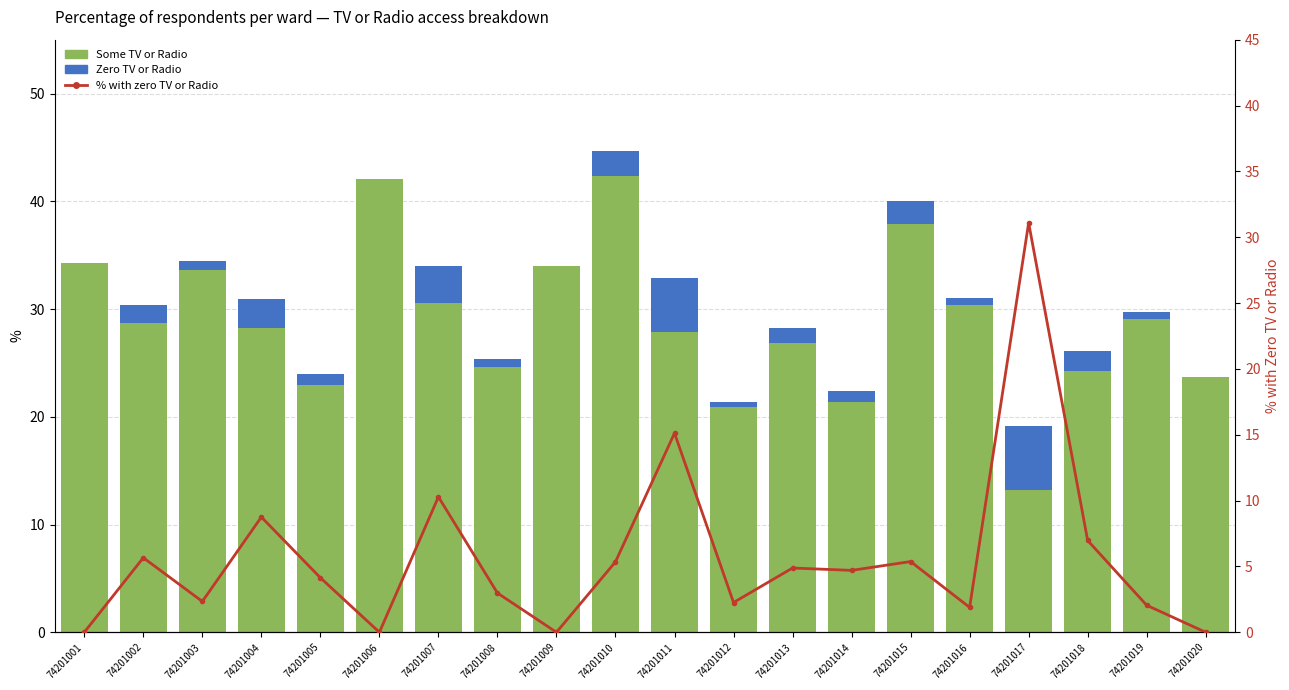

Is it true that % with zero TV or Radio equals 4.9 at 74201013?

True